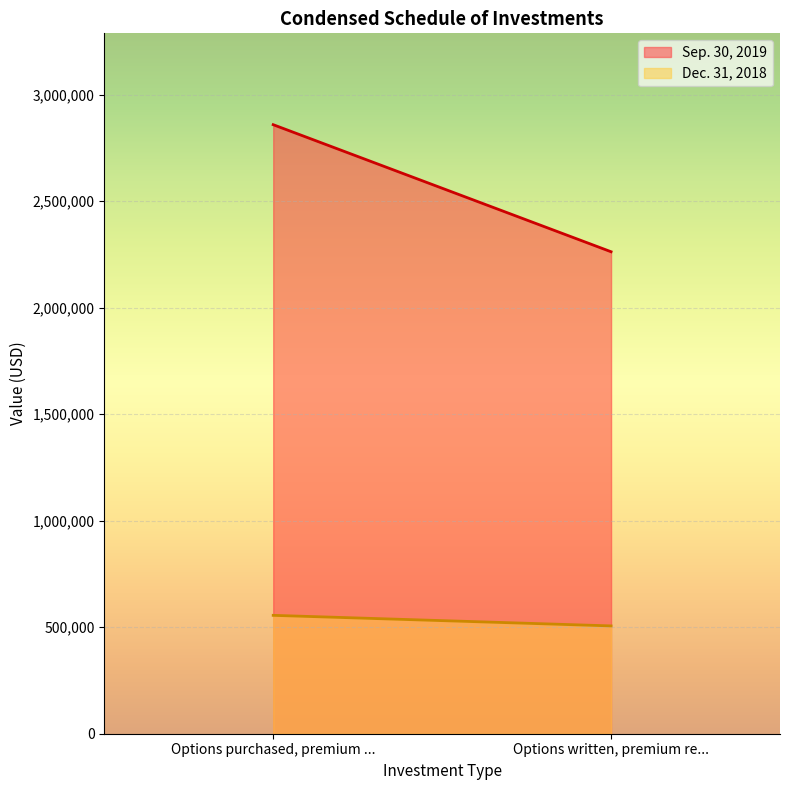

List the labels in order of Dec. 31, 2018 value, smallest first.

Options written, premium re..., Options purchased, premium ...